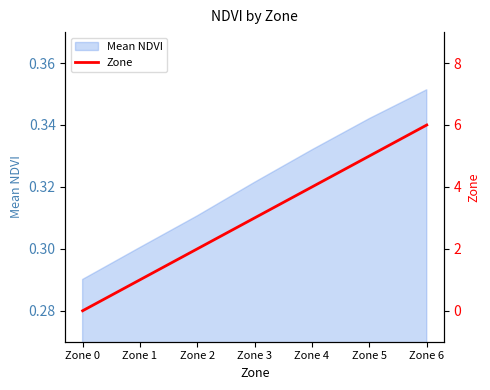

Reading right to left, extract all data points from this chart.

6	5	4	3	2	1	0